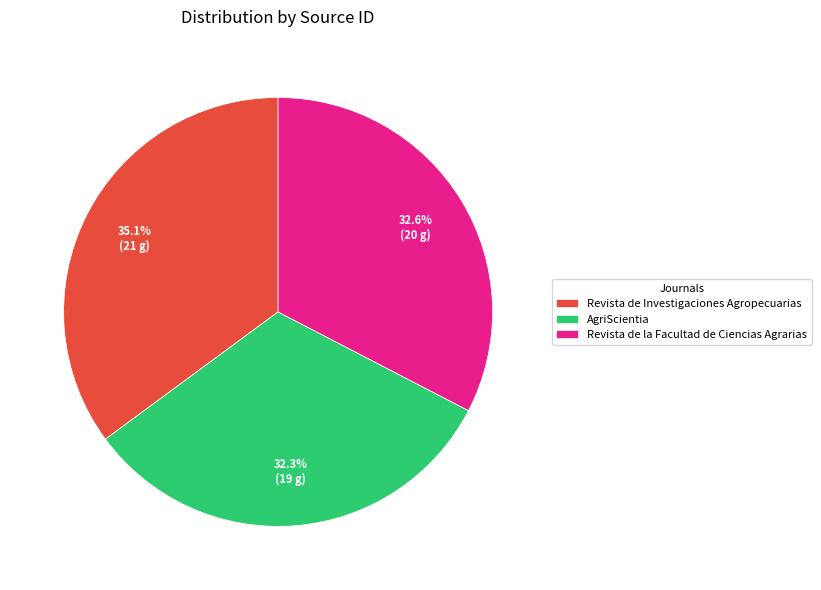

Does AgriScientia account for over 50% of the chart?

No